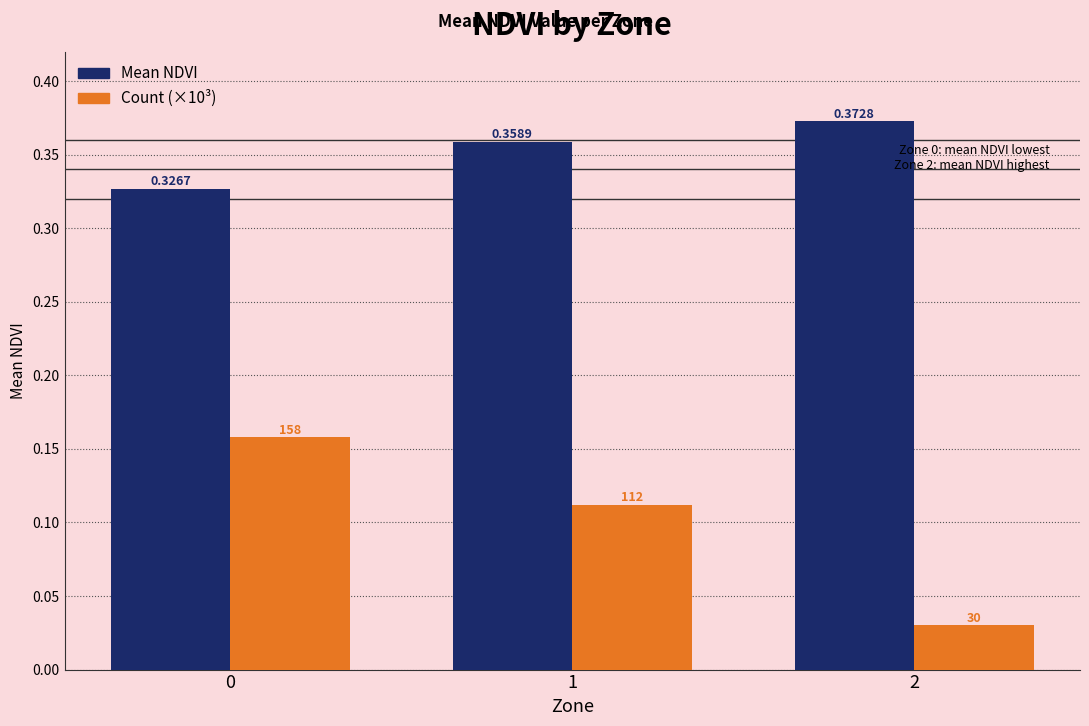

Is it true that Mean NDVI equals 0.5 at 0?

False